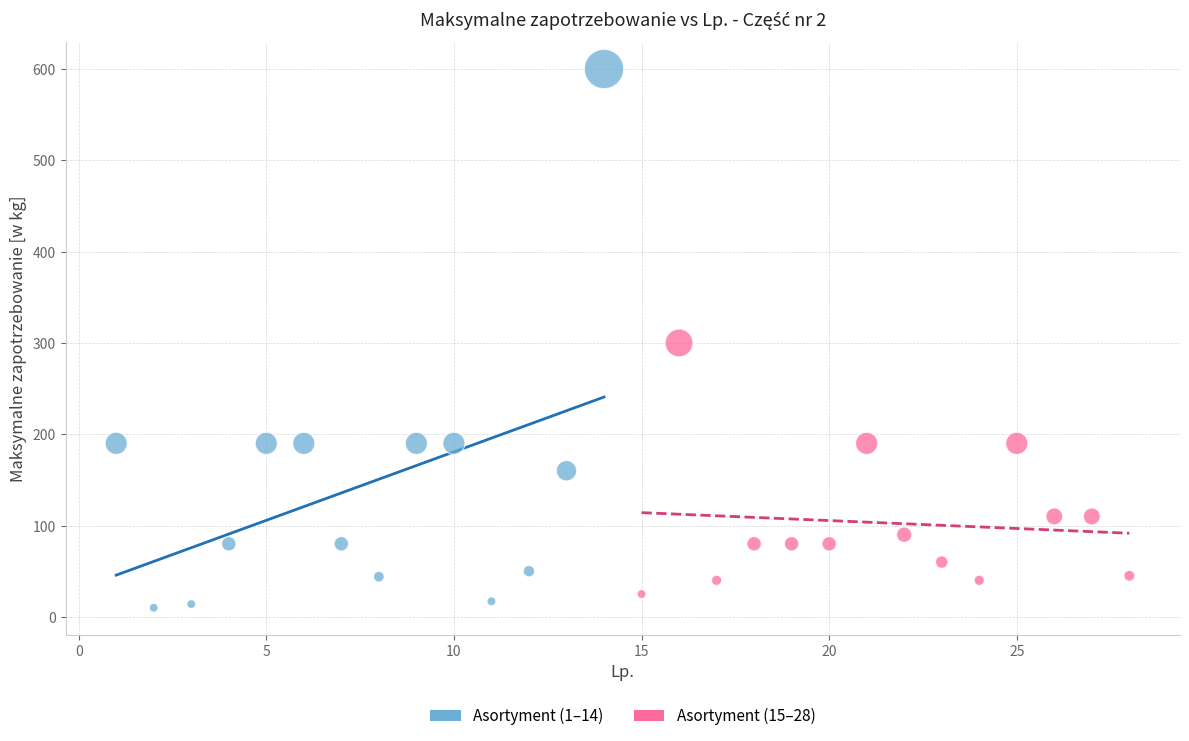

Which series contains the highest Y value?

Asortyment (1–14)